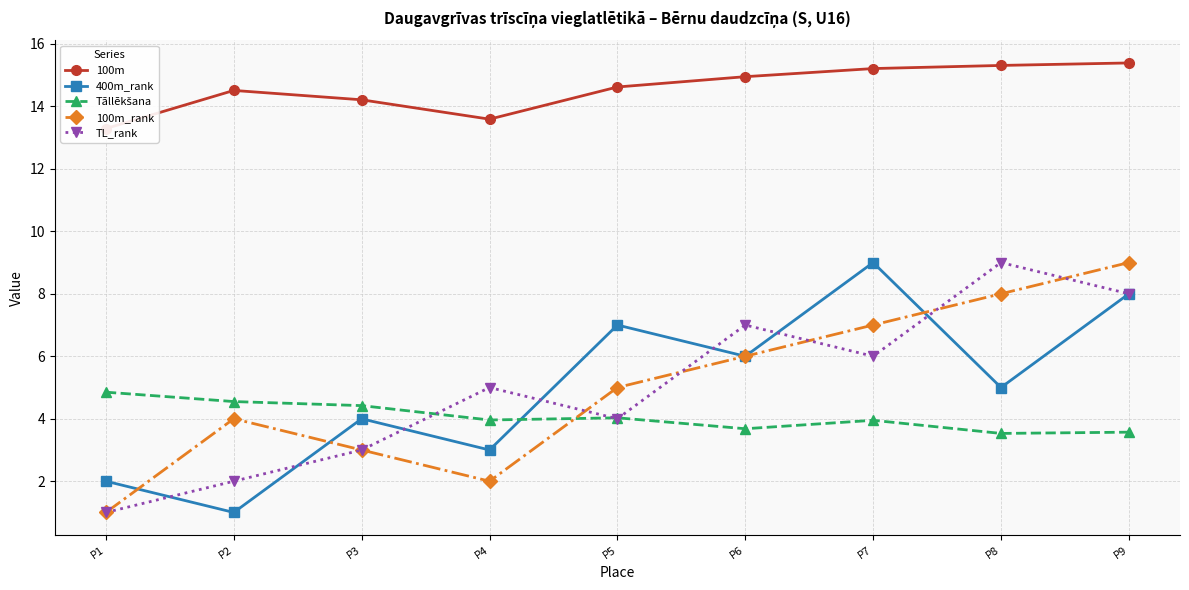

True or false: Tāllēkšana has more than 2 interior local peaks.

False